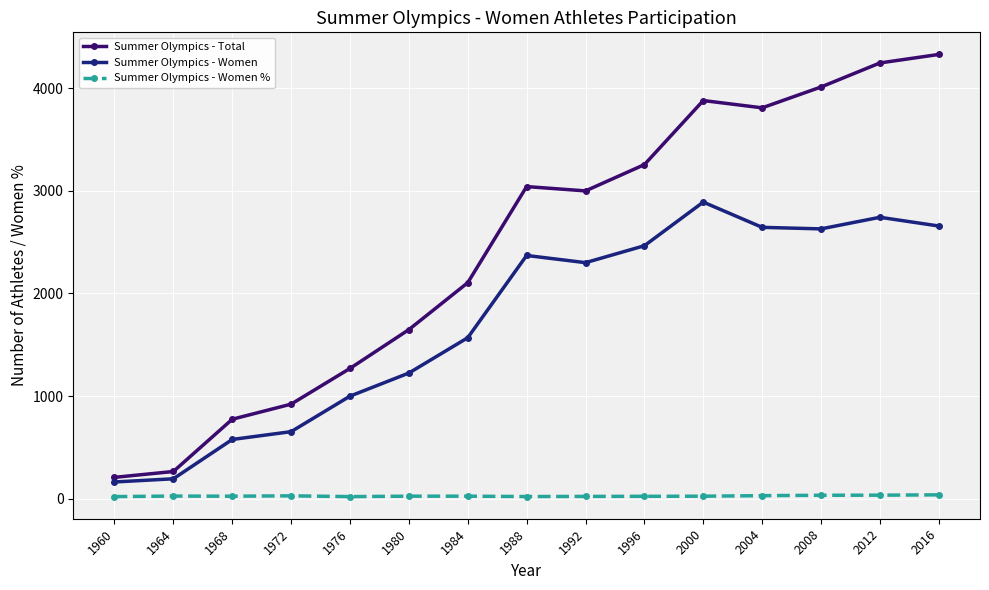

How many values in the Summer Olympics - Women % series are below 25?

5